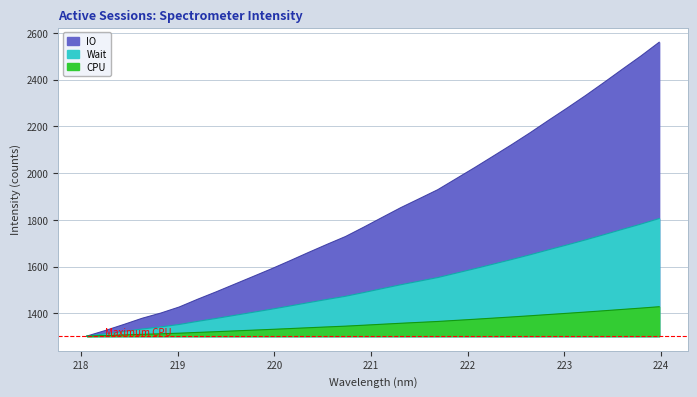

Reading left to right, extract all data points from this chart.

218.0596=1302.9	218.2508=1326.8	218.442=1352.6	218.6332=1379.3	218.8244=1401.3	219.0156=1427.4	219.2067=1460.6	219.3979=1492.1	219.589=1525.0	219.7801=1557.8	219.9712=1590.8	220.1623=1625.4	220.3533=1660.7	220.5444=1695.2	220.7354=1728.6	220.9264=1769.1	221.1174=1810.9	221.3083=1852.3	221.4993=1890.5	221.6902=1928.9	221.8812=1976.2	222.0721=2023.5	222.263=2072.2	222.4538=2121.3	222.6447=2172.2	222.8355=2225.3	223.0264=2277.4	223.2172=2330.9	223.408=2386.7	223.5987=2443.7	223.7895=2499.8	223.9802=2559.3